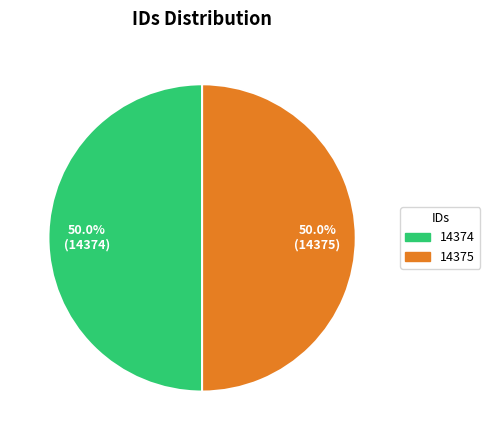

What is the ratio of the value at 14374 to the value at 14375?

1.0